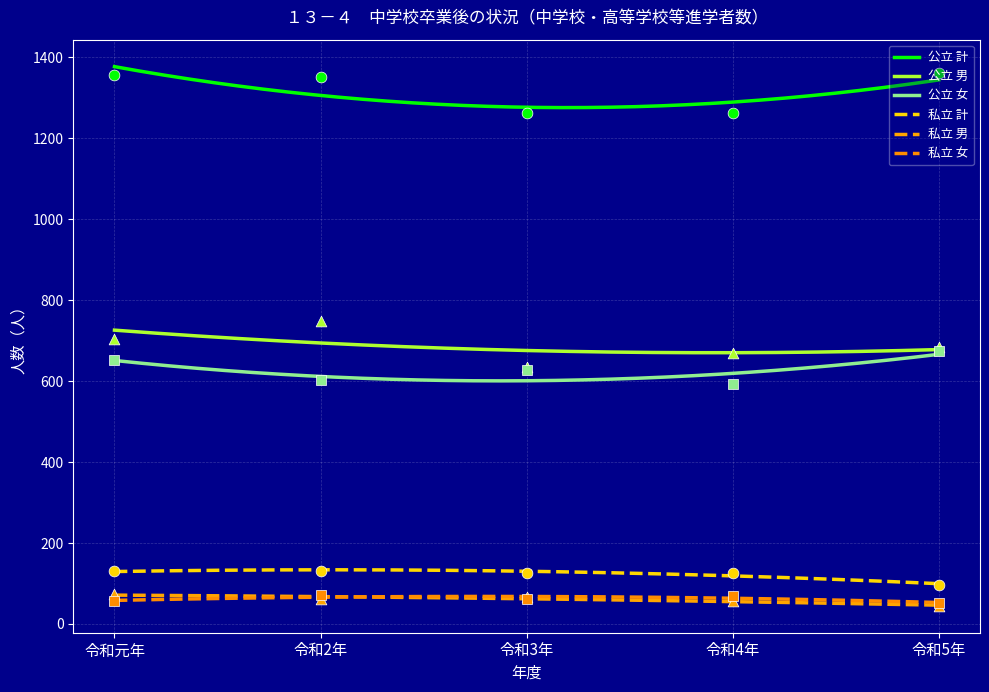

Which series has the largest Y range (max minus min)?

公立 男